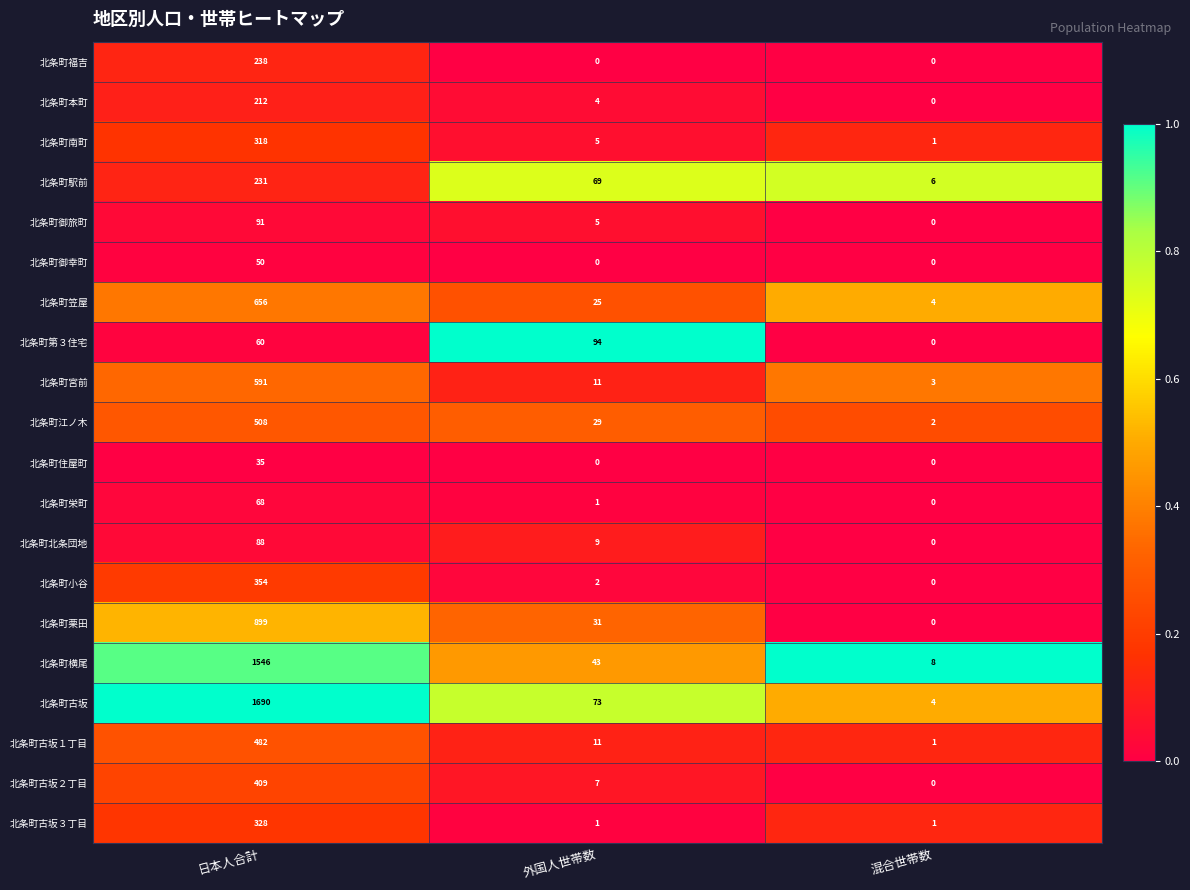

Is the value of 北条町古坂３丁目 at 混合世帯数 greater than the value of 北条町御幸町 at 日本人合計?

No